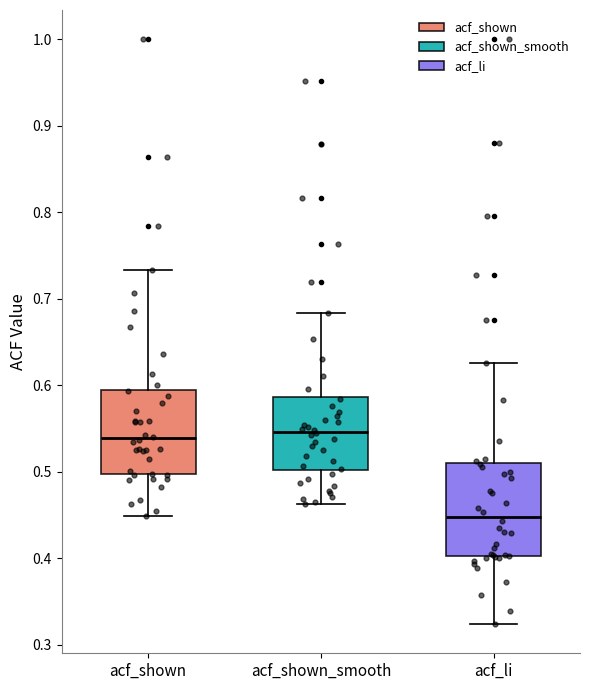

Reading left to right, read every box against the y-axis: the position of its median line, the range the box covers, and the ends of its whiskers. The values are not printed on the chart, so give them approximately, as read against the axis.

acf_shown: median 0.54, box 0.50 to 0.59, whiskers 0.45 to 0.73
acf_shown_smooth: median 0.55, box 0.50 to 0.59, whiskers 0.46 to 0.68
acf_li: median 0.45, box 0.40 to 0.51, whiskers 0.32 to 0.63